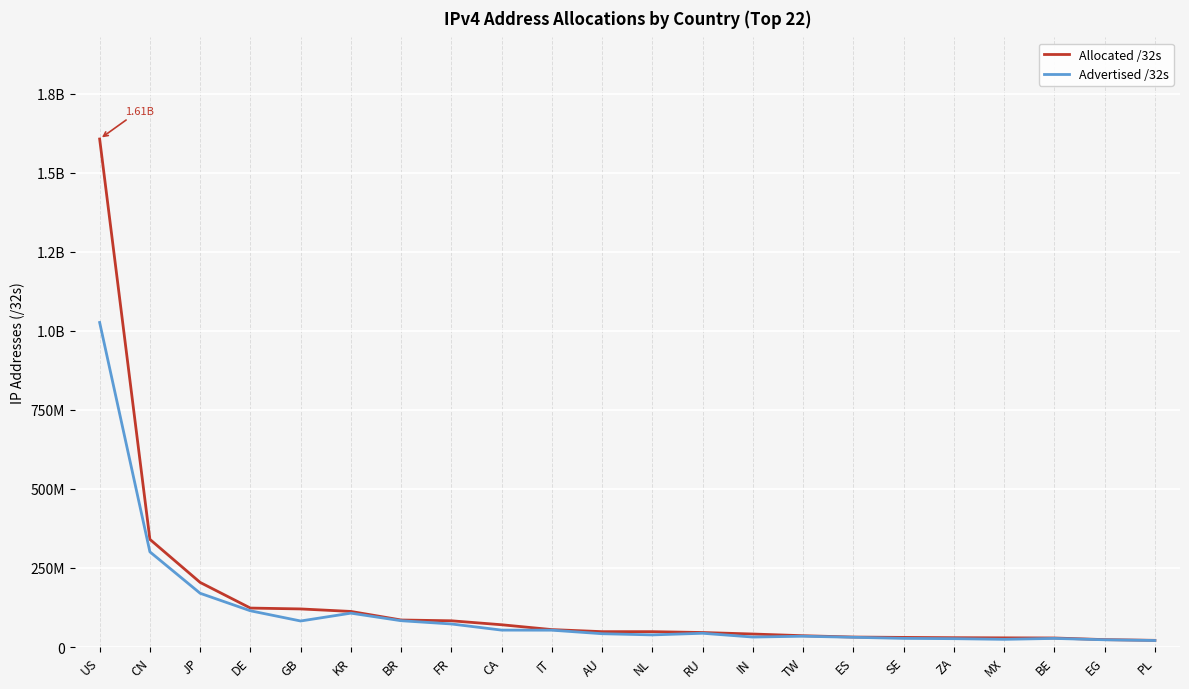

What are all the series names shown in the legend?

Allocated /32s, Advertised /32s